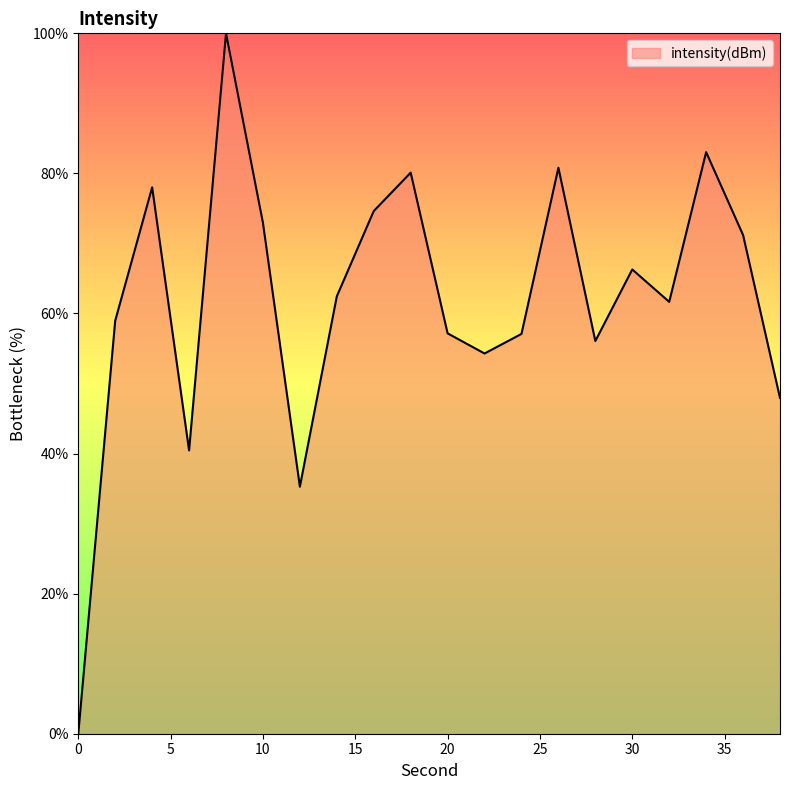

What is the difference between the maximum and minimum values?

100.0